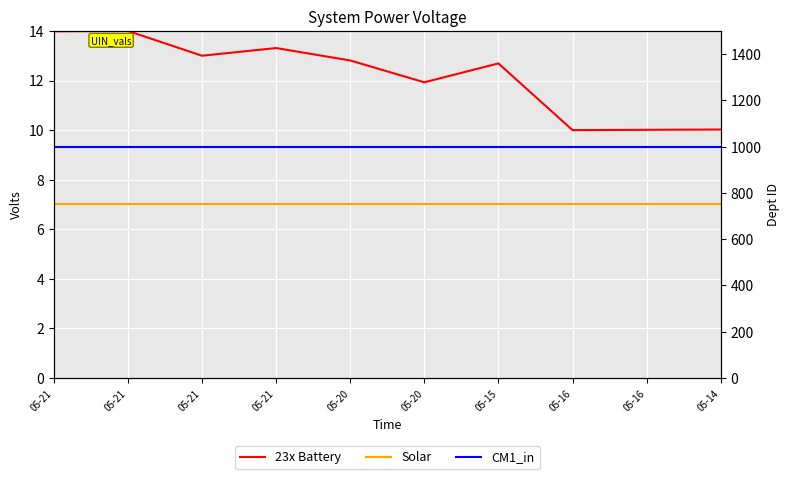

Which category has the highest value in the Solar series?

05-21